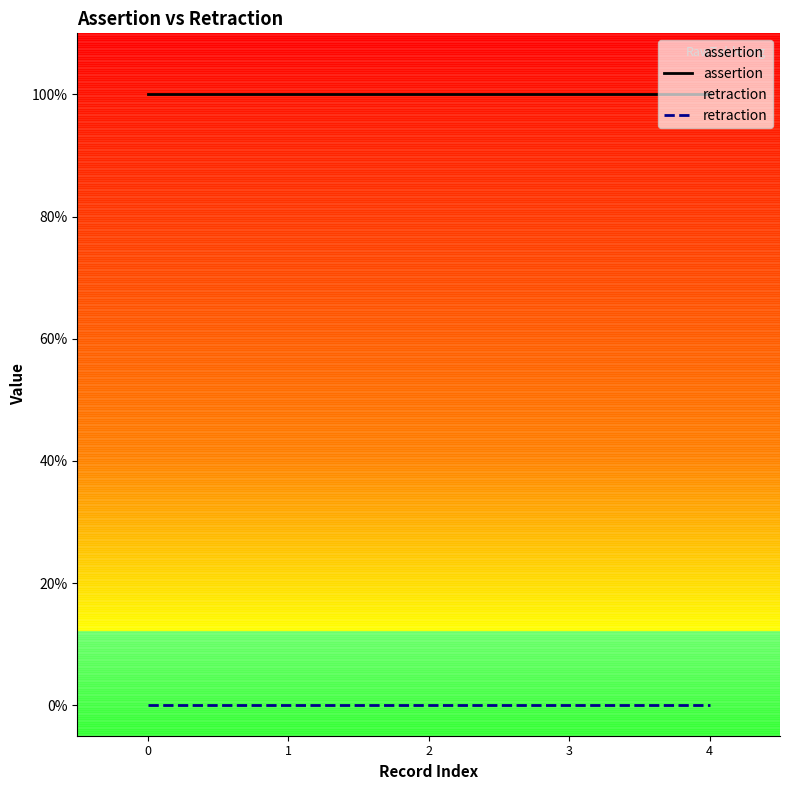

The value of retraction at 3 is 0. True or false?

True